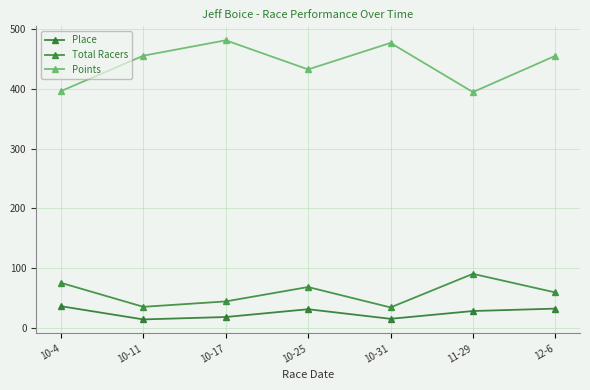

Is it true that Points equals 637.8 at 10-17?

False